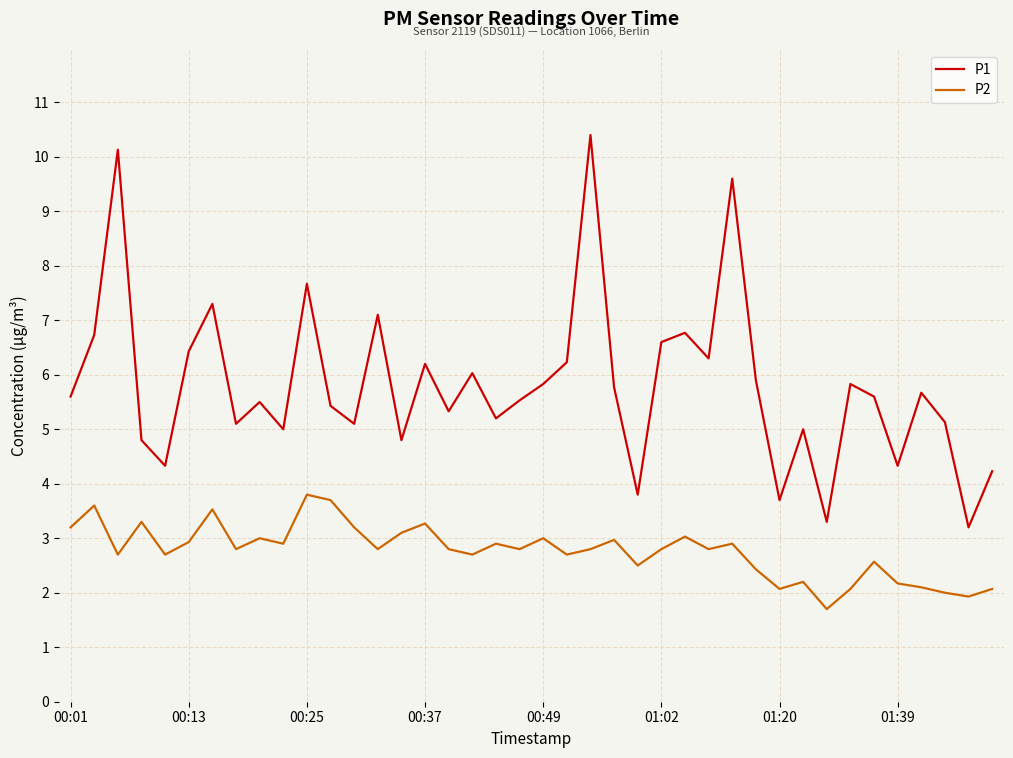

Which series has the largest range (max minus min)?

P1